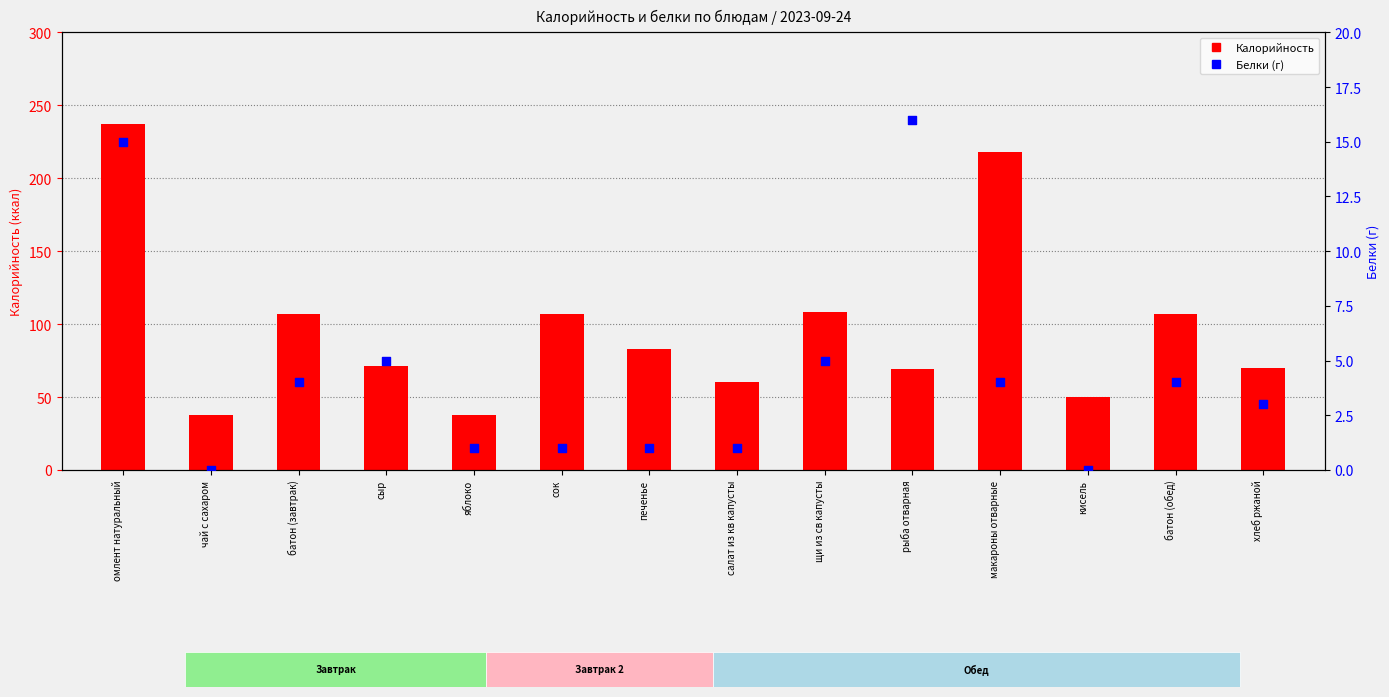

What is the total value across all series at батон (завтрак)?

111